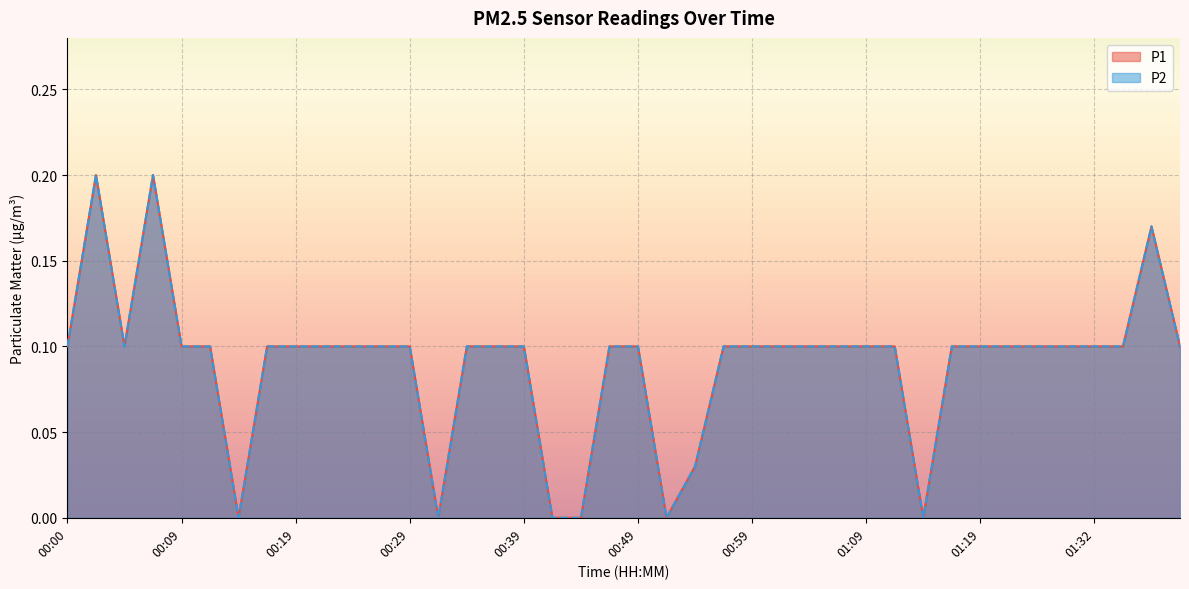

At how many categories does at least one series exceed 0?

34